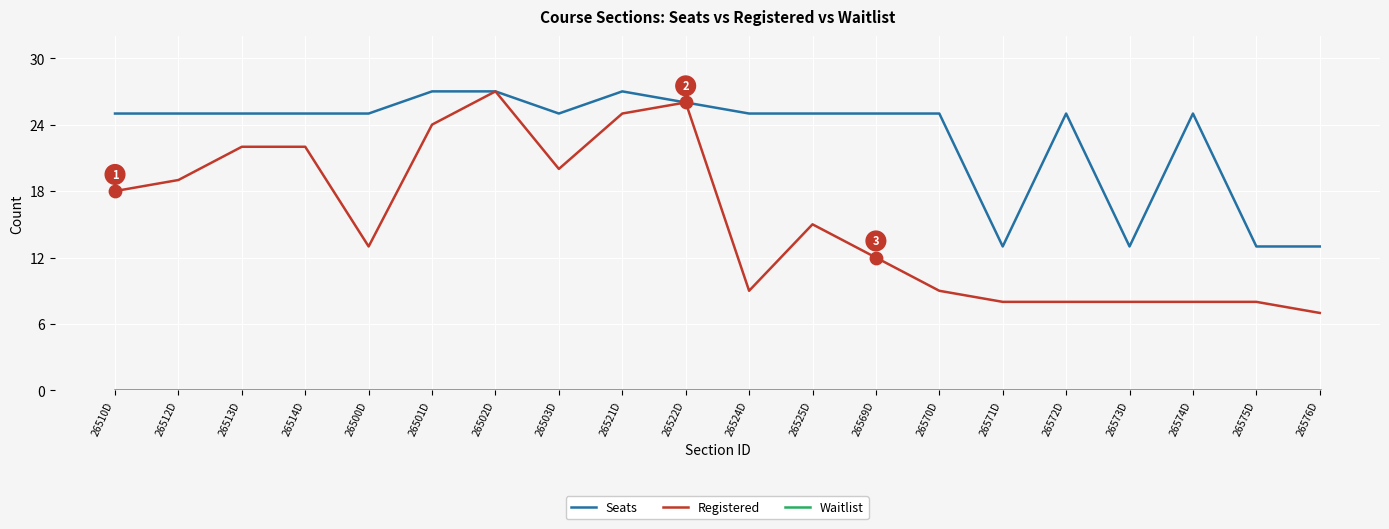

What is the difference between the highest and lowest values at 26522D?

26